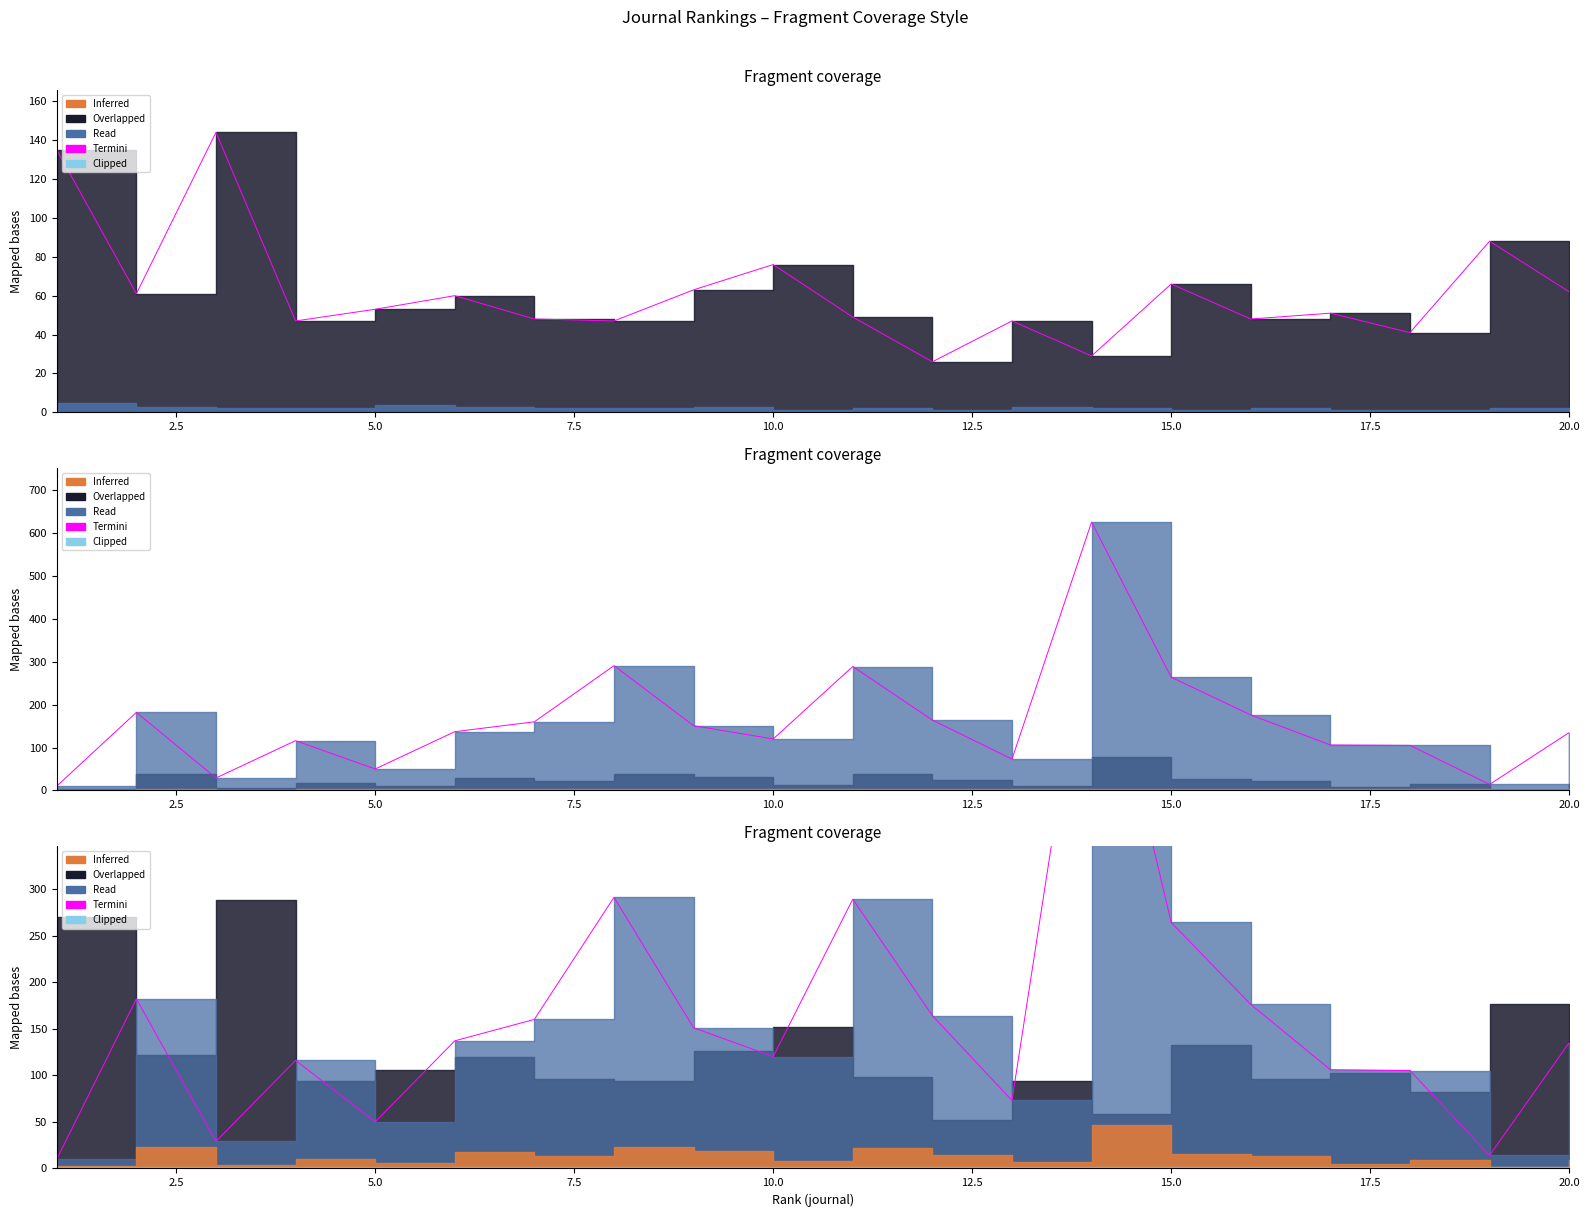

At which label is the value closest to 318?

17.5